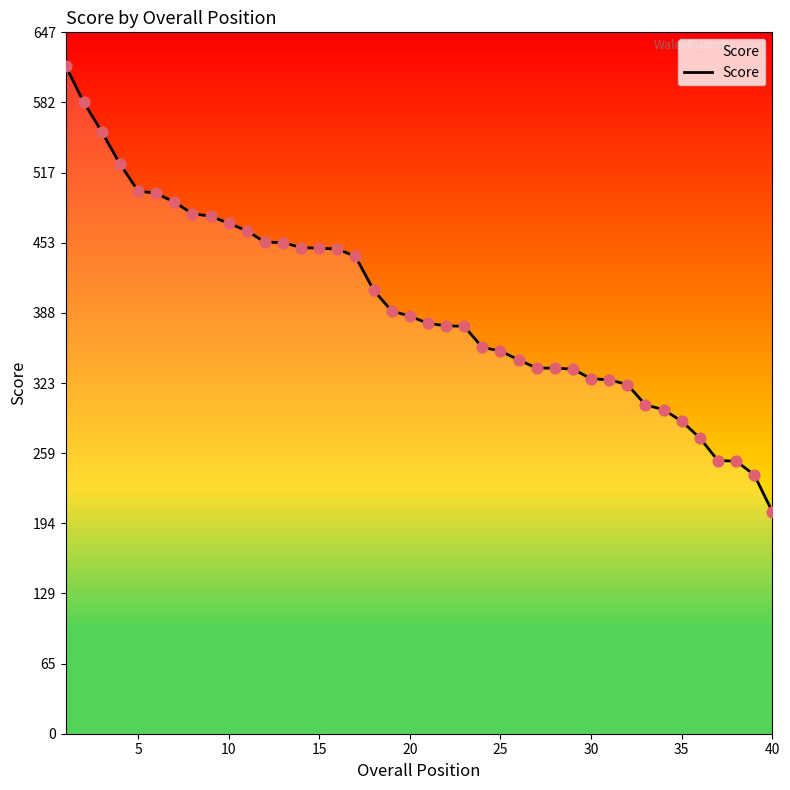

What is the minimum value shown in the chart?

204.8